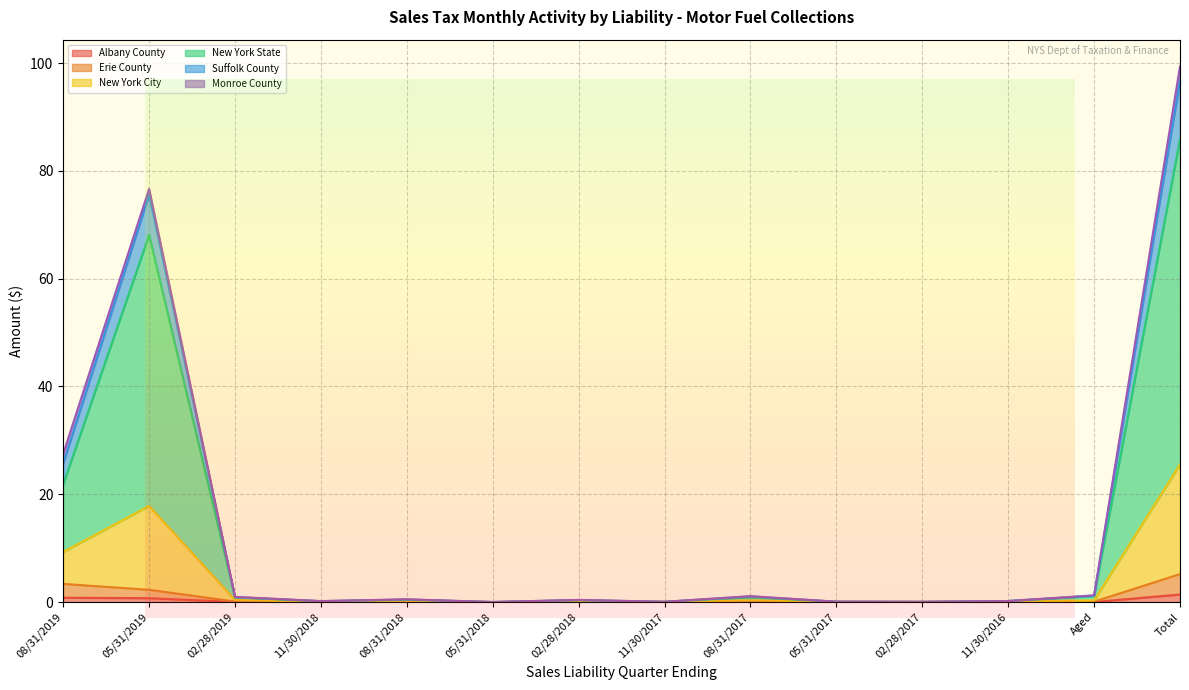

True or false: Albany County has a value of 0.0 at Aged.

True